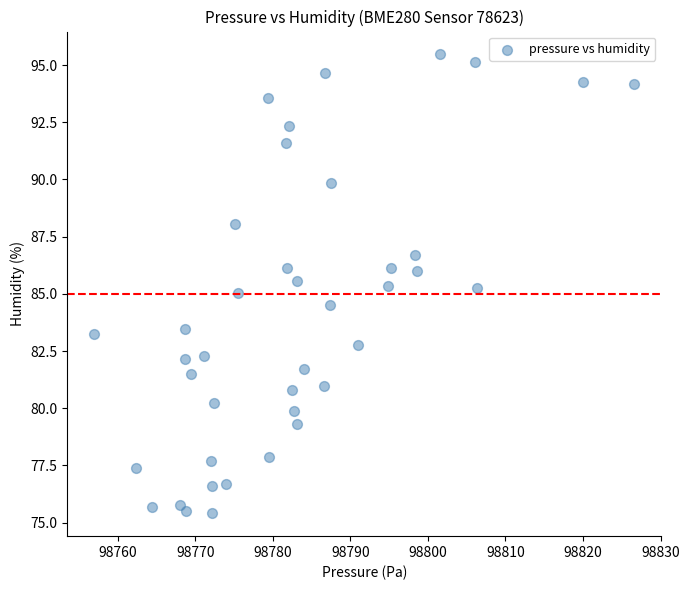

What is the range of X values (max minus min)?

69.7